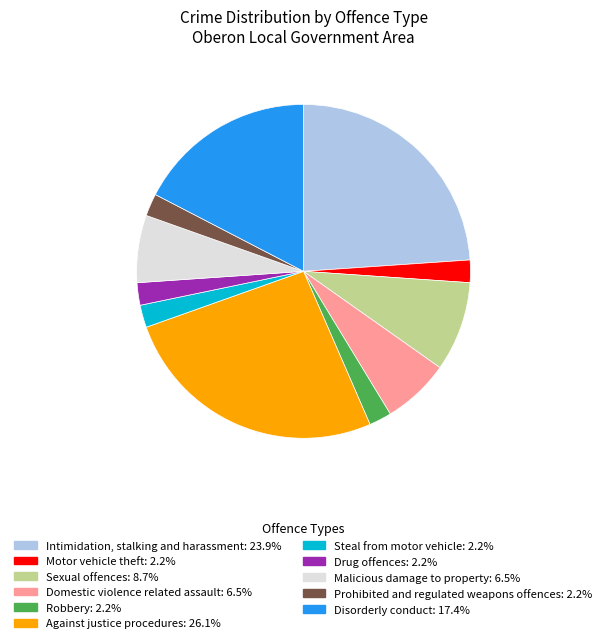

Do Domestic violence related assault and Robbery together represent more than half of the pie?

No